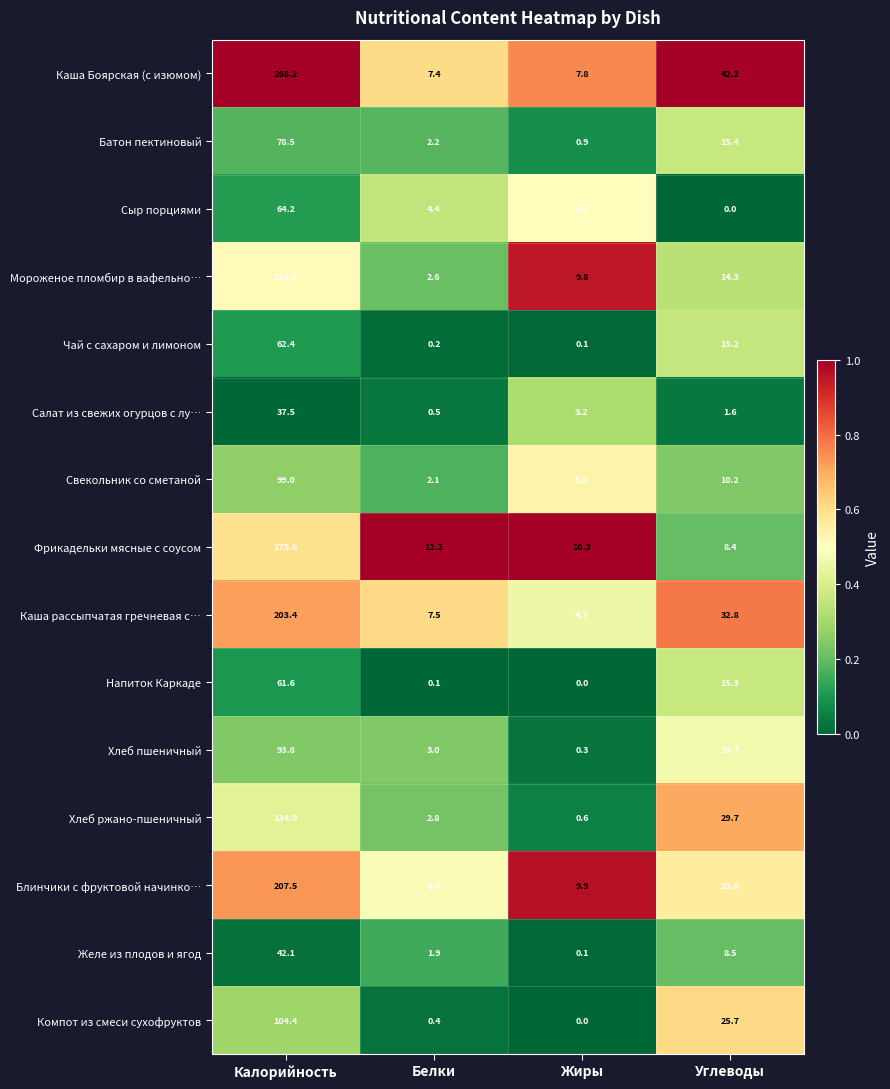

What is the difference between the Чай с сахаром и лимоном values at Калорийность and Жиры?

62.3